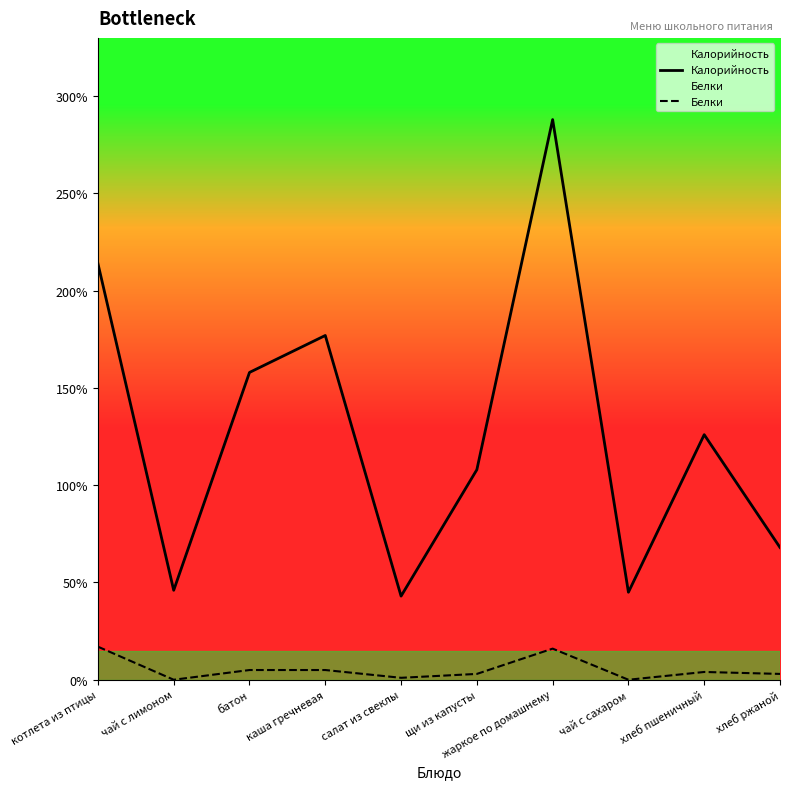

What is the difference between the maximum and minimum values in the Белки series?

17